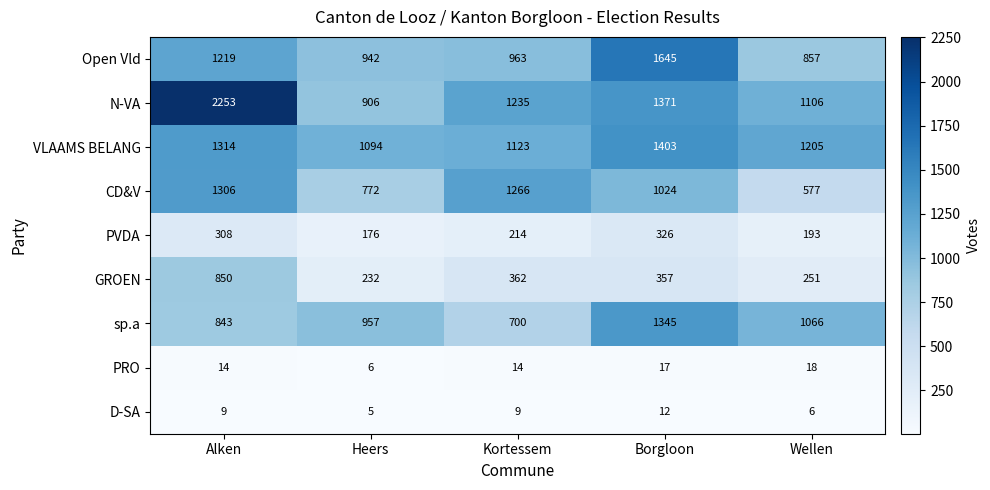

Which series has the largest total across all categories?

N-VA